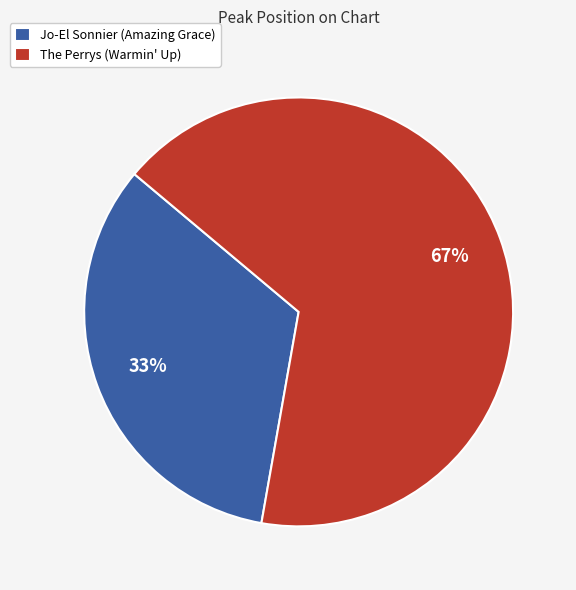

How many slices are in this pie chart?

2